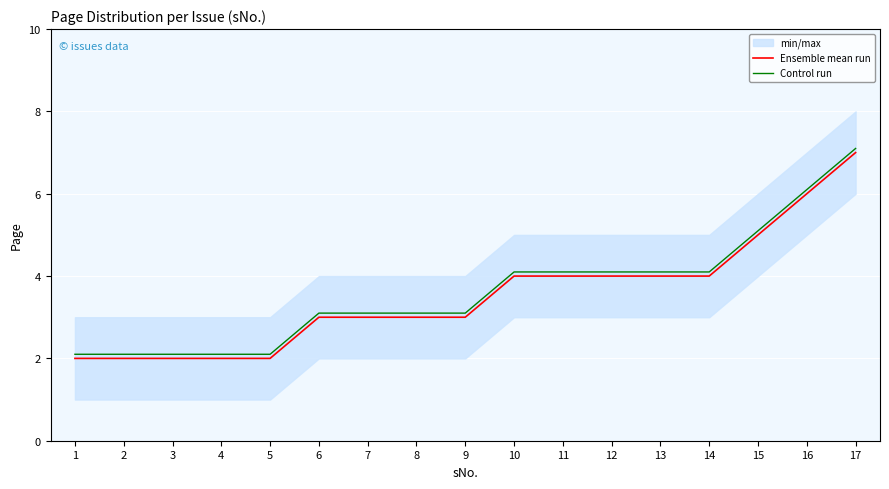

How many values in the Control run series exceed 3?

12